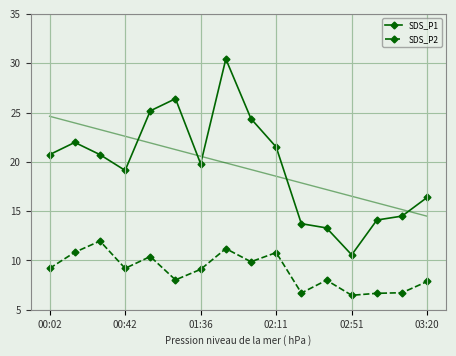

True or false: SDS_P2 has more than 2 interior local peaks.

True